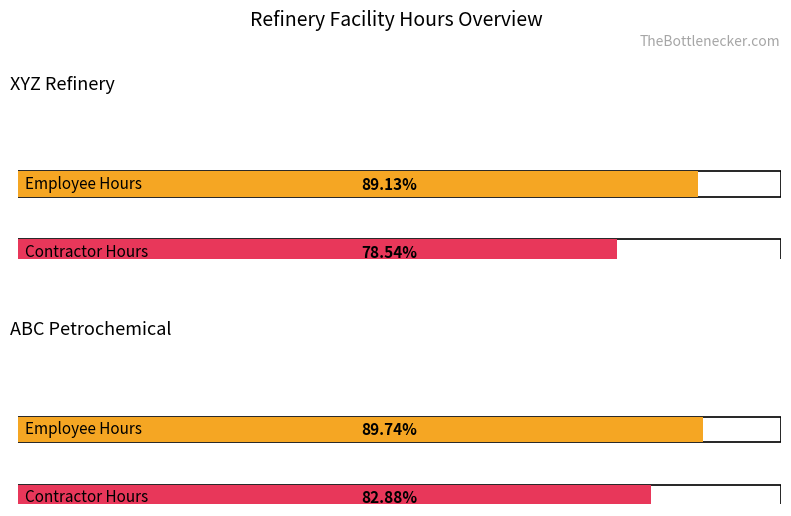

What is the label of the 2nd bar from the right?

XYZ Refinery